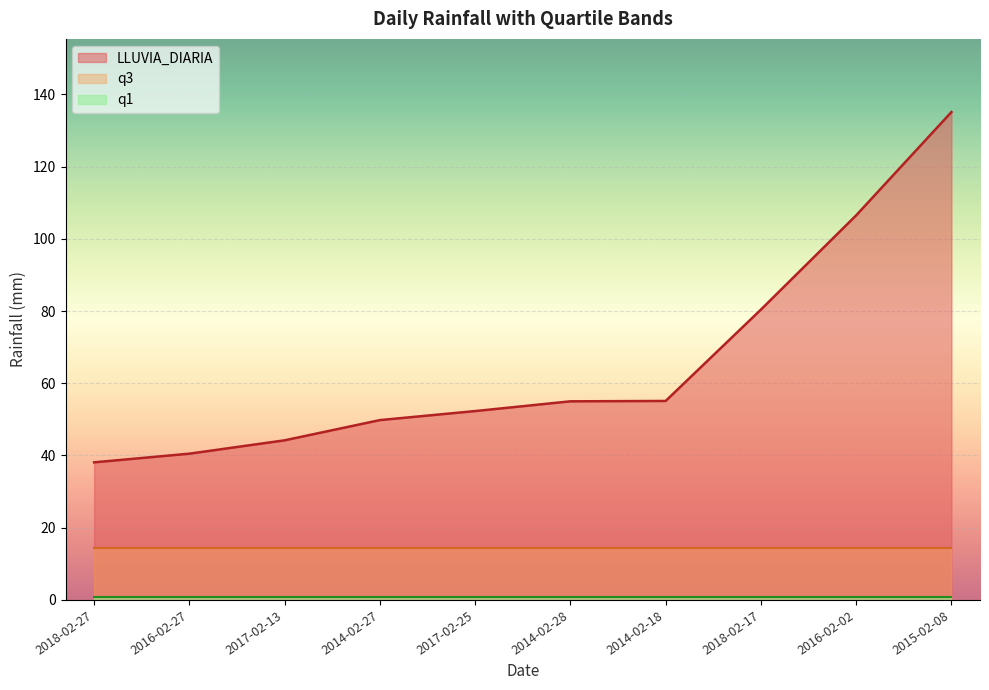

Which category has the highest value across all series?

2015-02-08